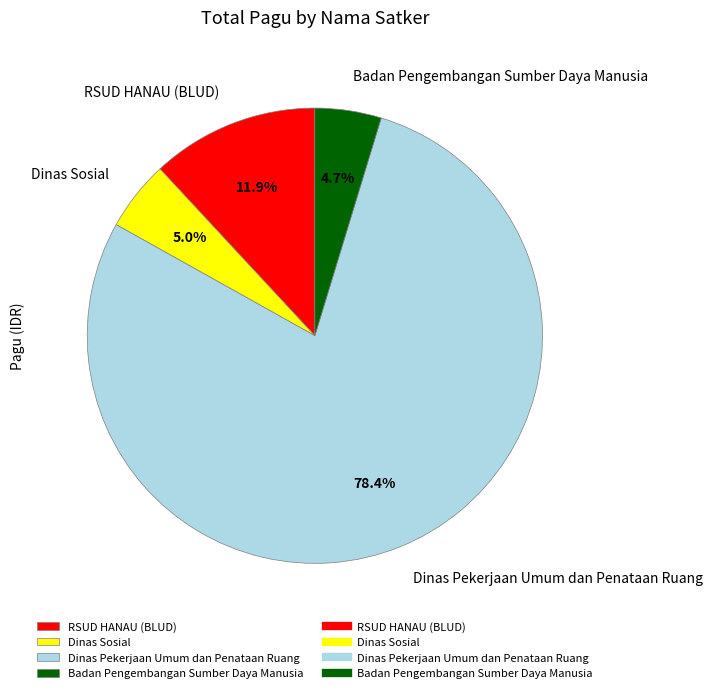

What is the largest slice in the pie chart?

Dinas Pekerjaan Umum dan Penataan Ruang